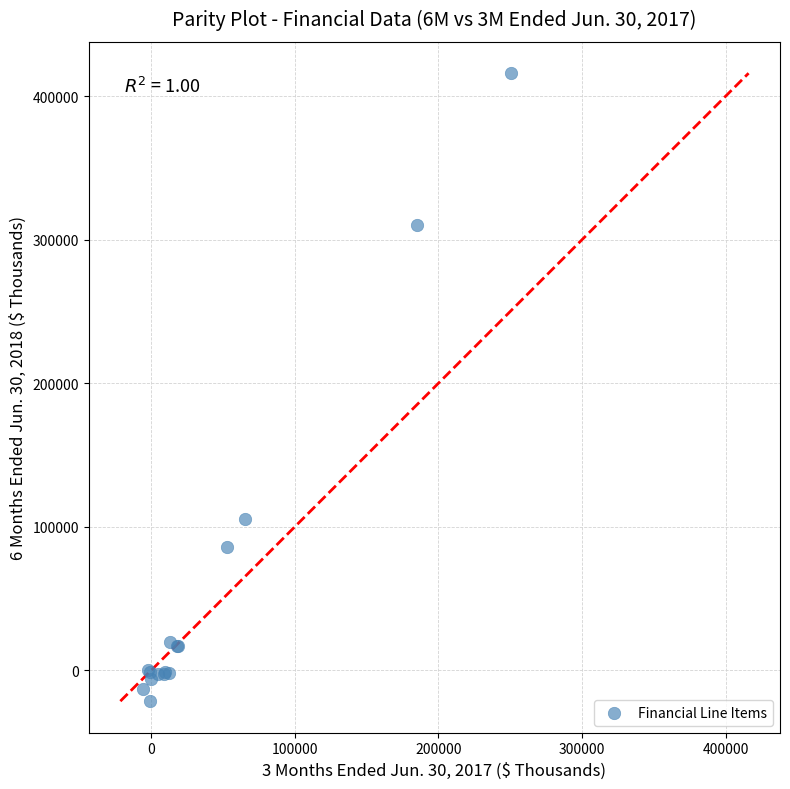

What Y value in the scatter plot is closest to 197273?

105594